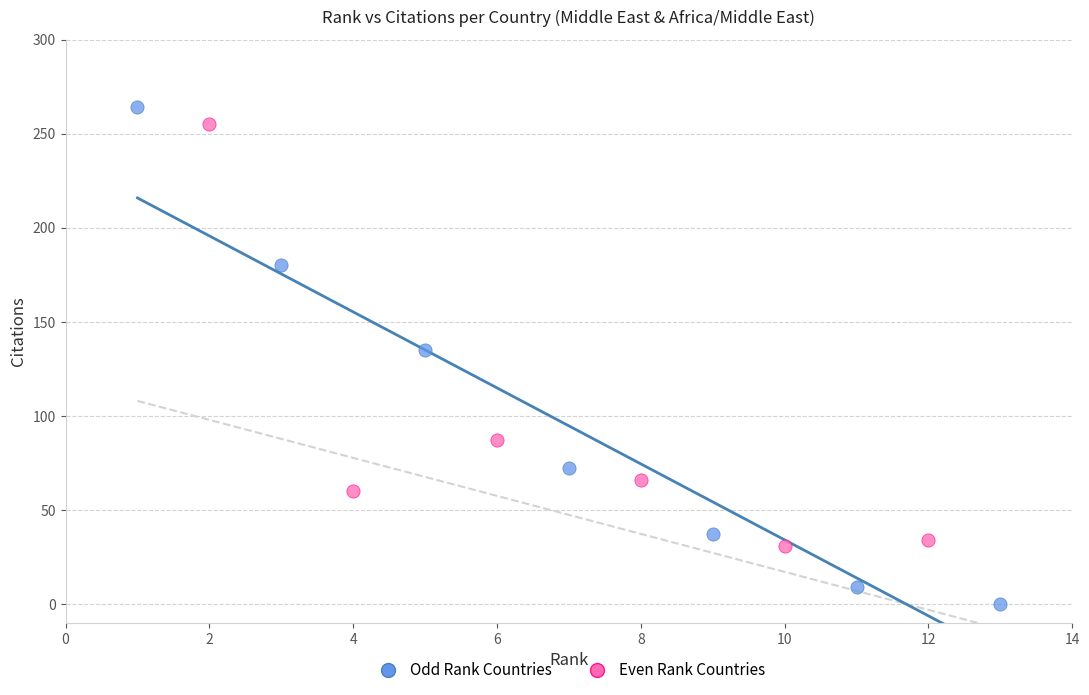

What are all the series names shown in the legend?

Odd Rank Countries, Even Rank Countries